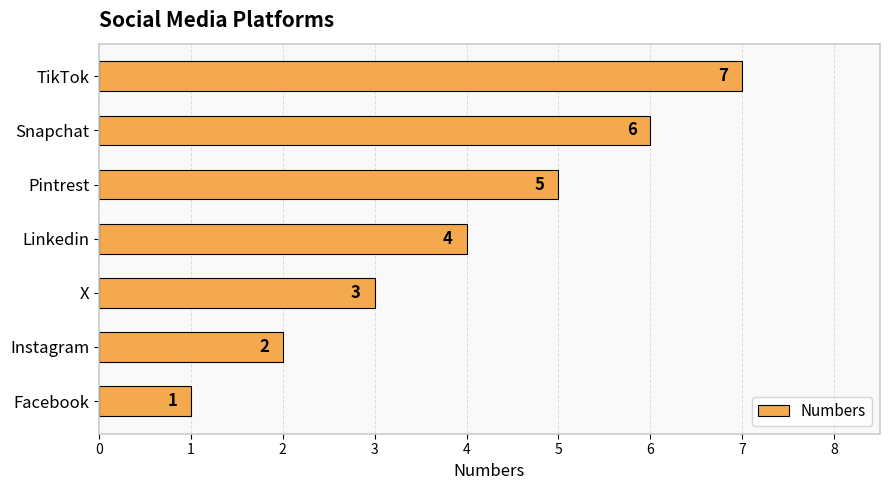

Approximately how many times larger is the value at X compared to Facebook?

3.0